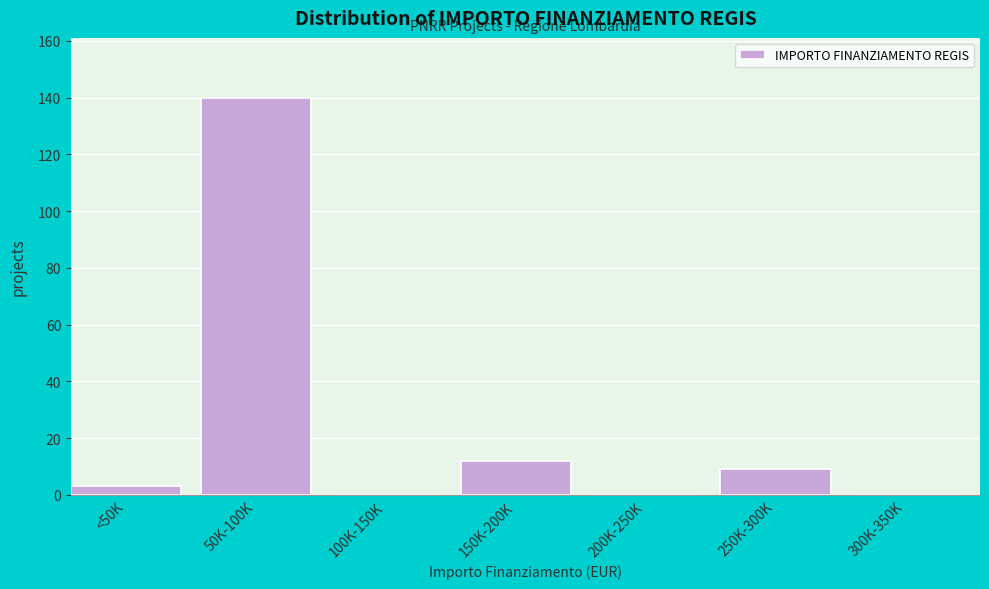

Reading left to right, list all the values displayed in this chart.

<50K=3	50K-100K=140	100K-150K=0	150K-200K=12	200K-250K=0	250K-300K=9	300K-350K=0